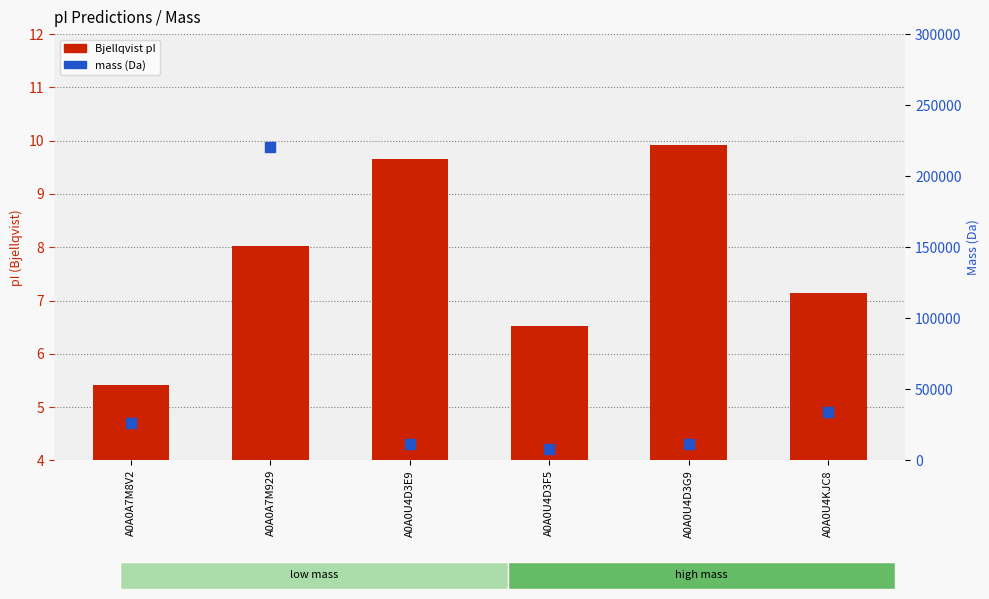

Which series has the largest total across all categories?

mass